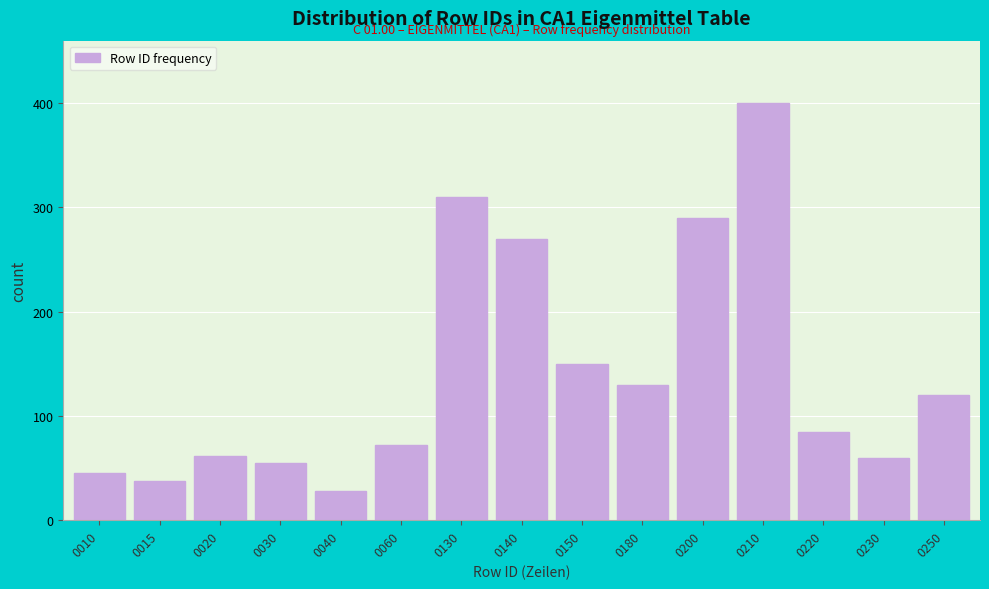

Reading left to right, what are all the values shown in this chart?

0010=45	0015=38	0020=62	0030=55	0040=28	0060=72	0130=310	0140=270	0150=150	0180=130	0200=290	0210=400	0220=85	0230=60	0250=120